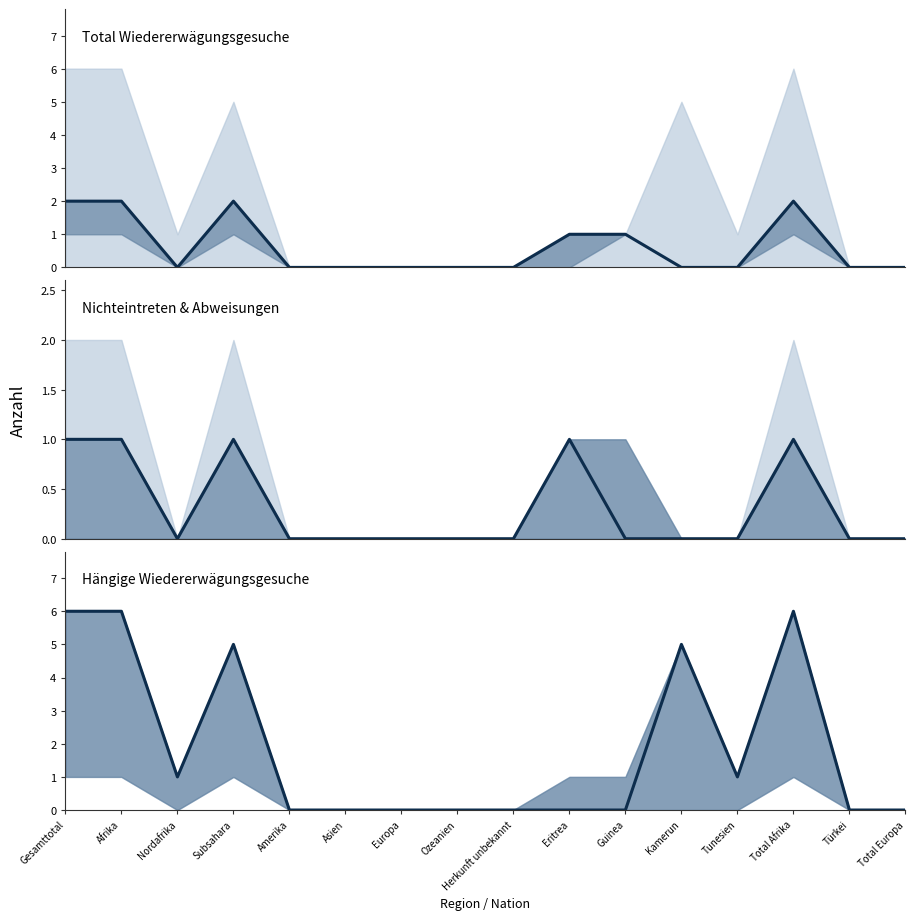

List the series in order of their overall mean, highest first.

Hängige Wiedererwägungsgesuche, Total Wiedererwägungsgesuche, Nichteintreten